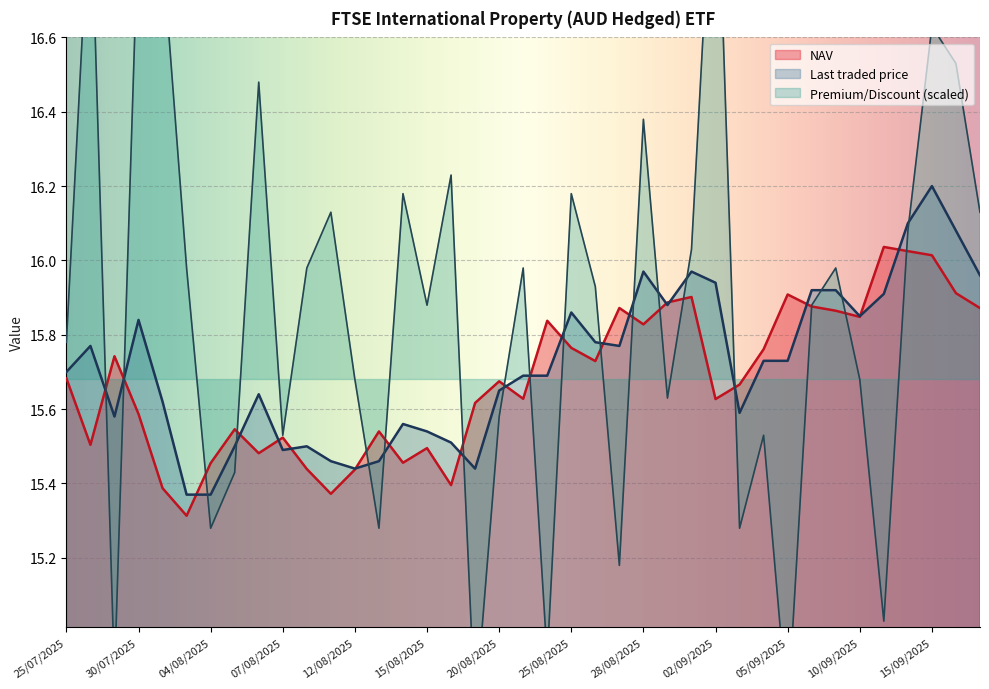

What is the label of the 20th point from the left?

21/08/2025